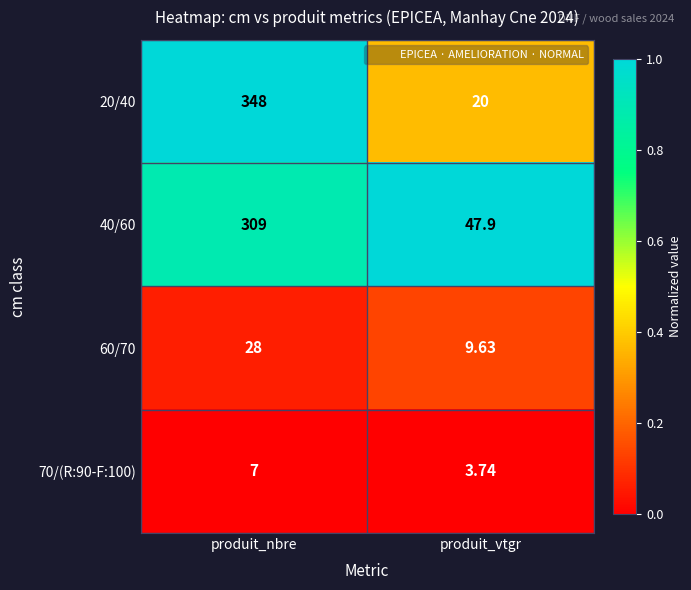

At which label is 40/60 closest to 178?

produit_vtgr